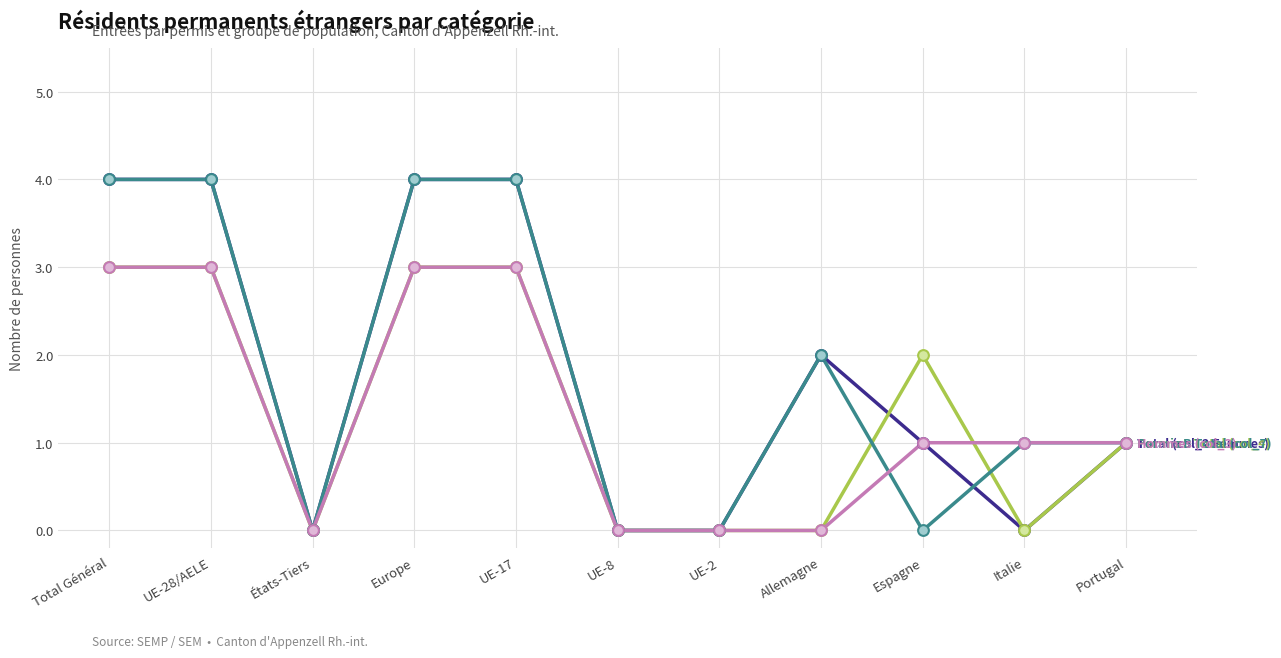

What is the total value across all series at UE-17?

14